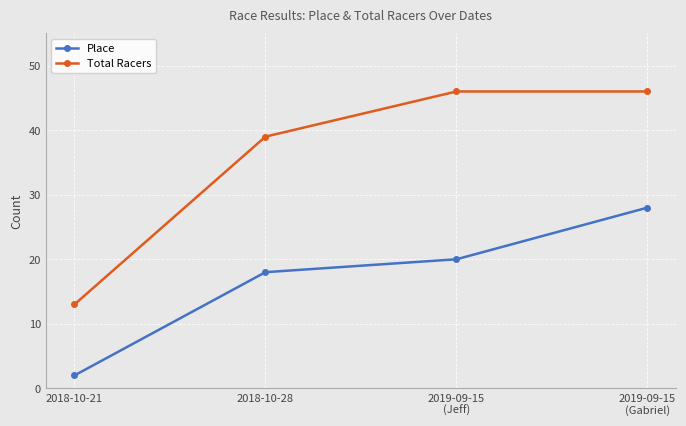

Is it true that Place equals 28 at 2019-09-15
(Gabriel)?

True